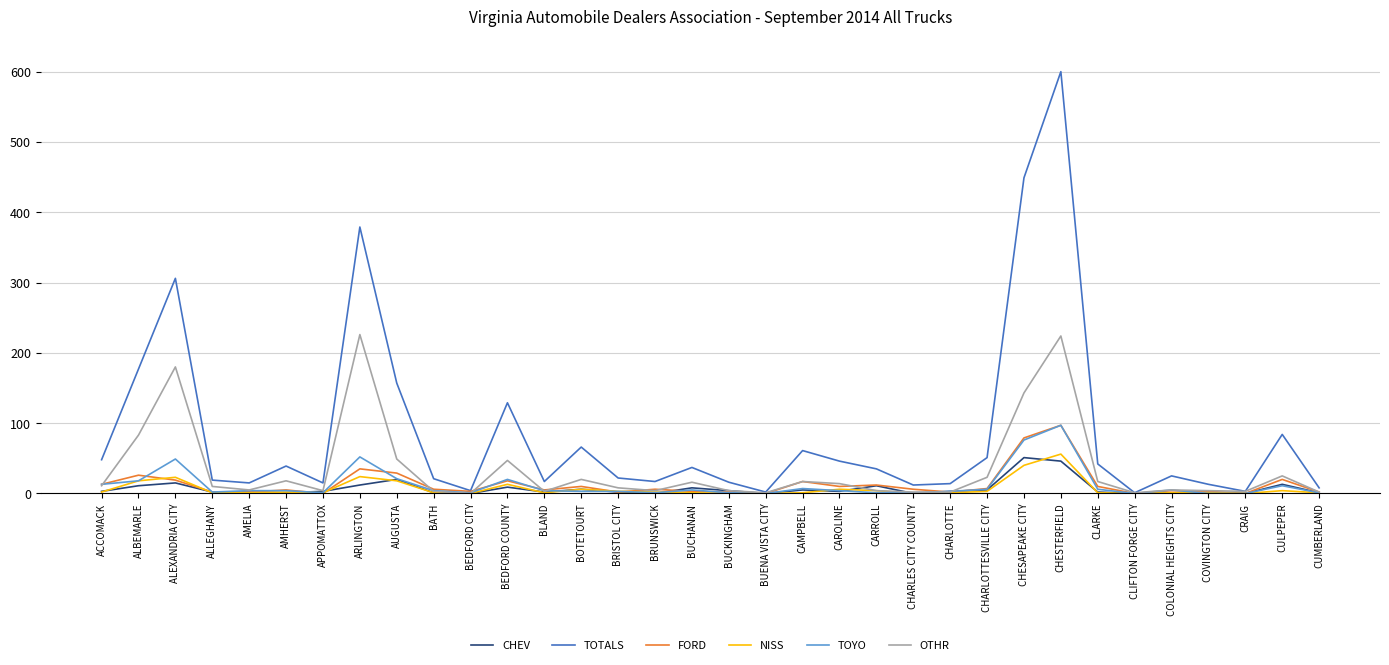

At which category is the sum across all series the highest?

CHESTERFIELD